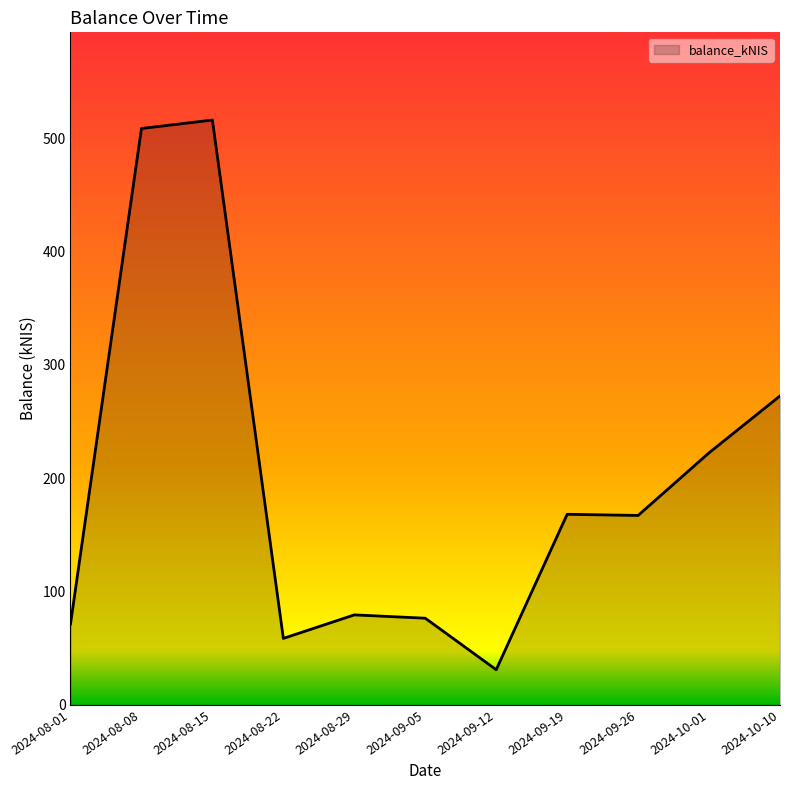

Read the value at 2024-09-12.

31.0